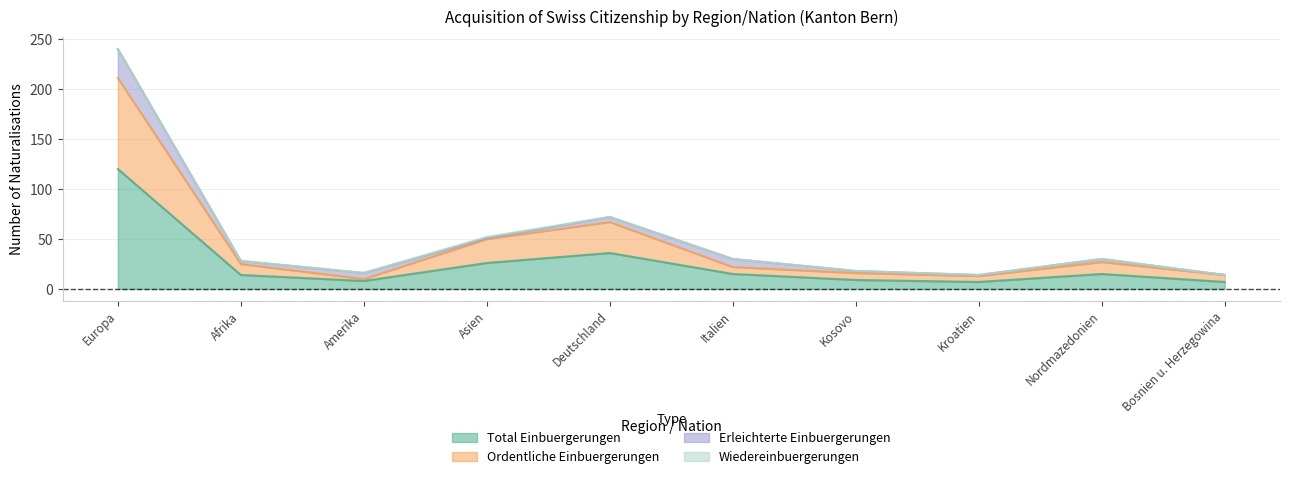

At how many categories does at least one series exceed 133?

1